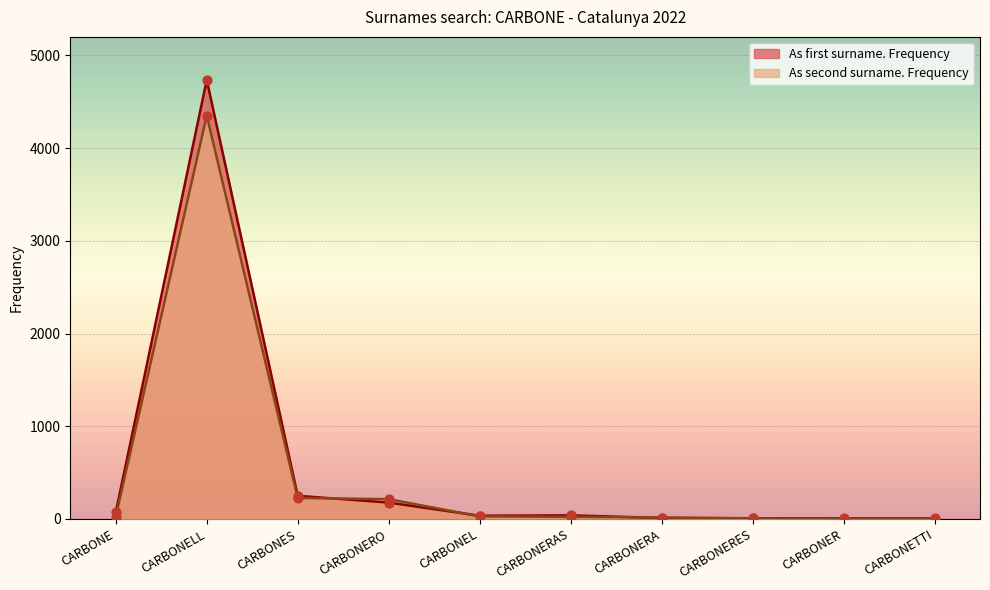

Which series reaches the minimum Y coordinate?

As second surname. Frequency